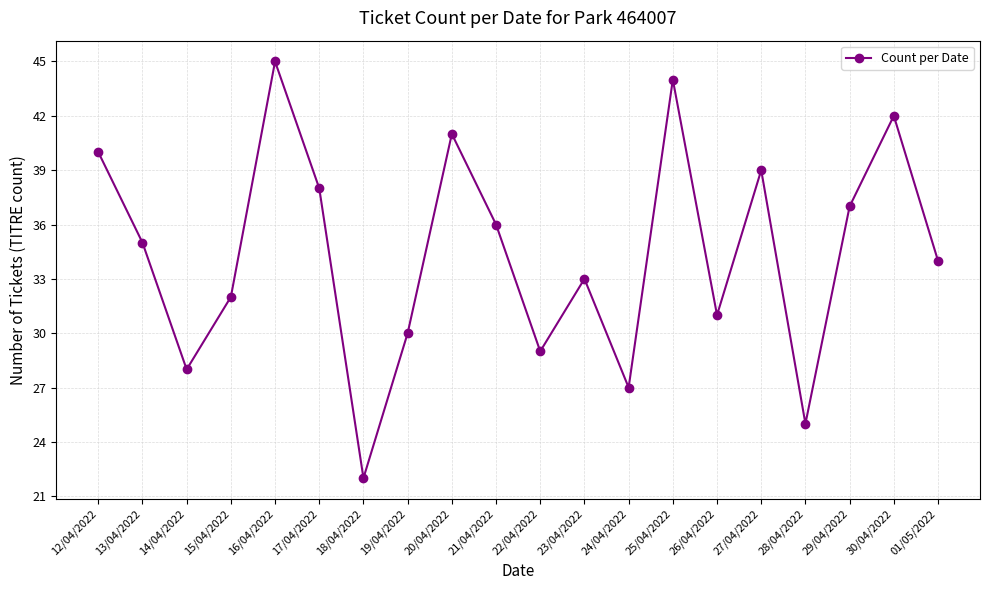

Where is the data nearest to the value 33?

23/04/2022